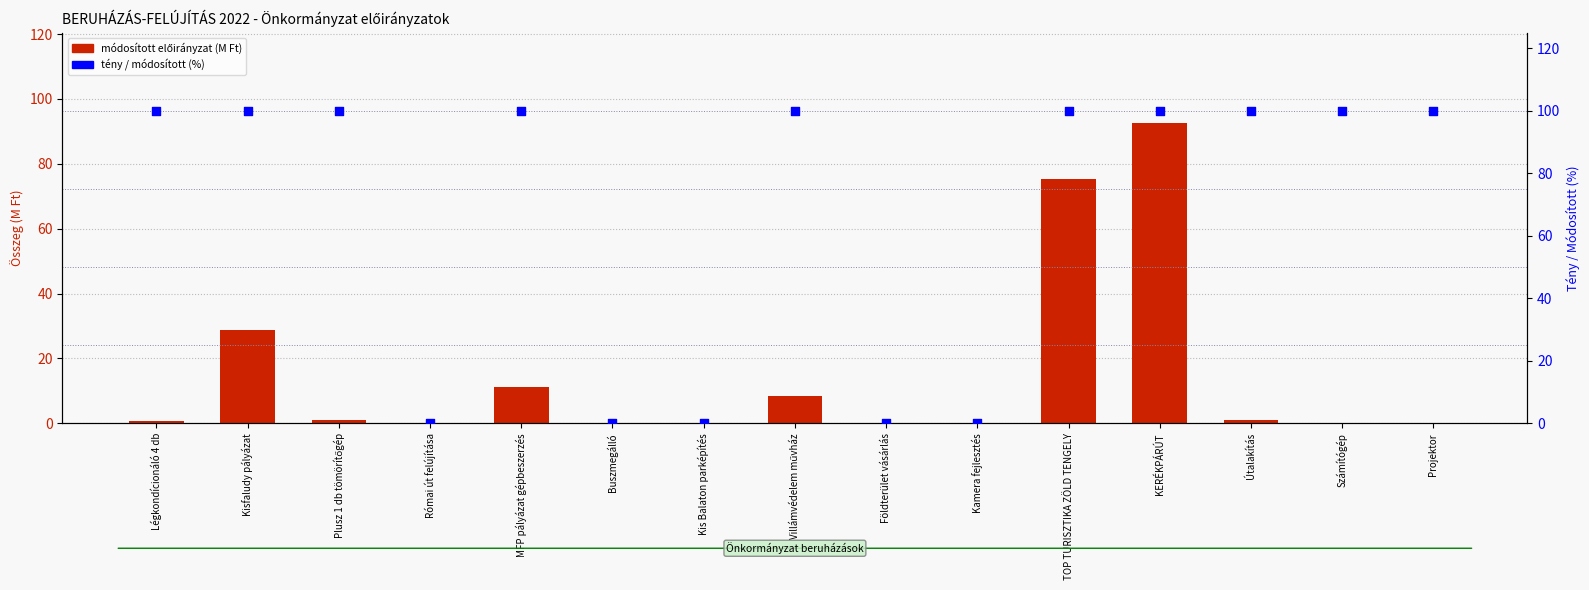

Which series contains the highest Y value?

tény / módosított (%)